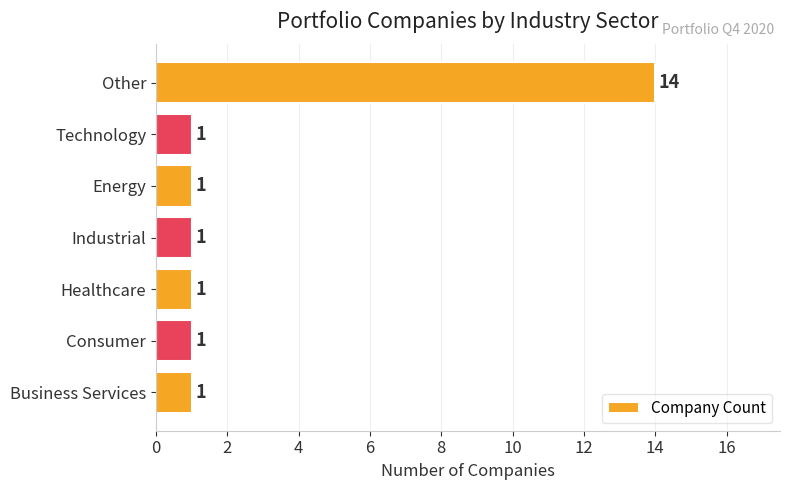

What is the minimum value shown in the chart?

1